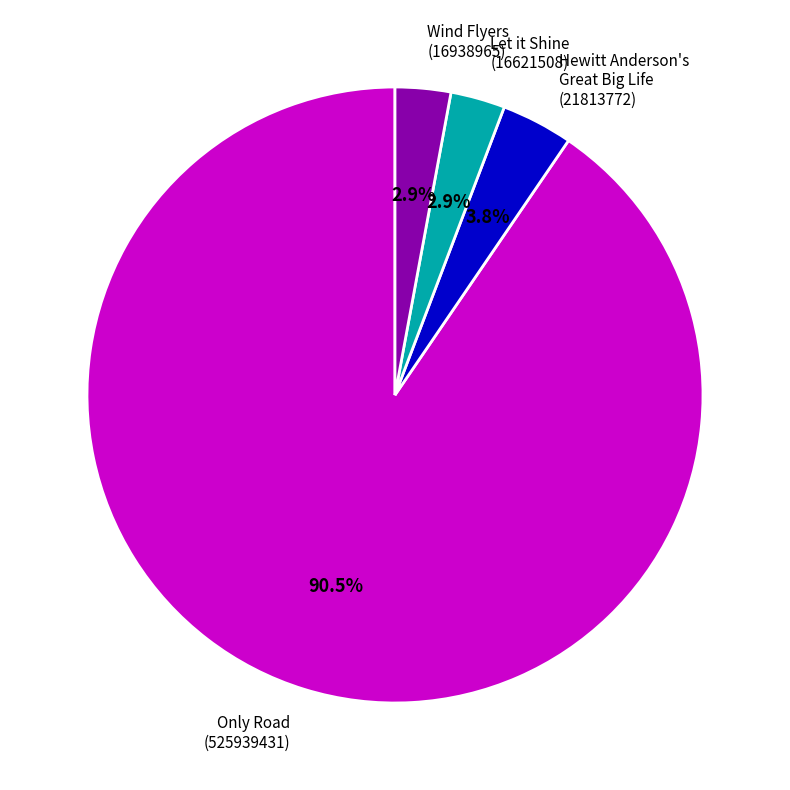

Between Only Road (525939431) and Wind Flyers (16938965), which is larger?

Only Road (525939431)